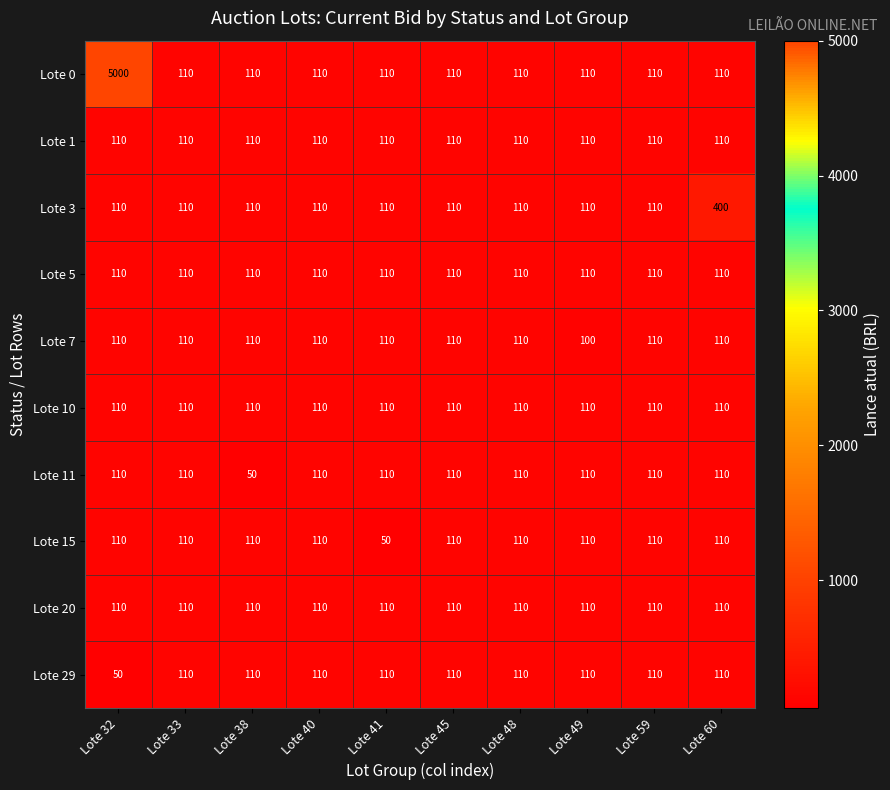

The value of Lote 11 at Lote 38 is 50. True or false?

True